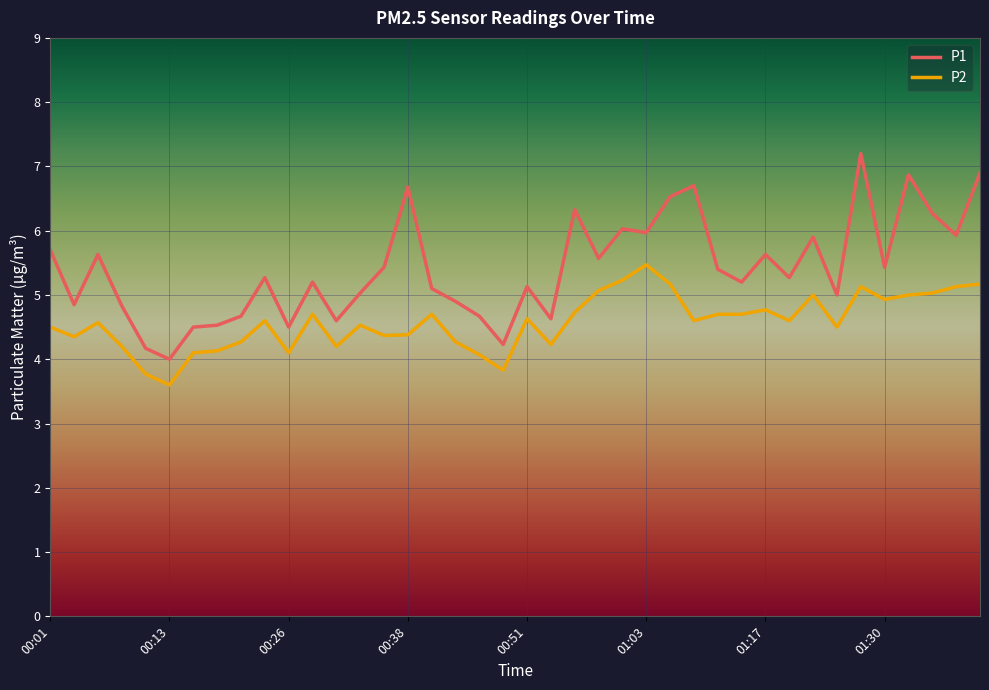

True or false: P1 has more than 0 points higher than both neighbors.

True